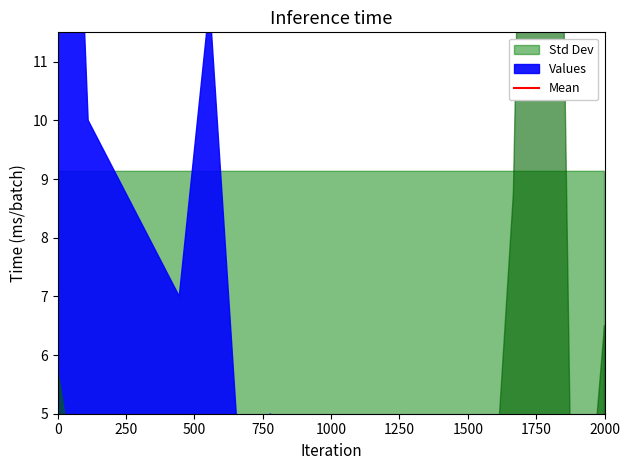

In Values, how many points are lower than both neighbors (excluding endpoints)?

2